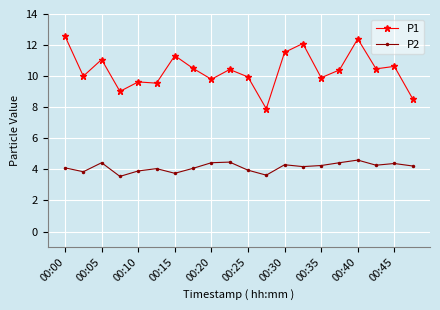

What are all the series names shown in the legend?

P1, P2